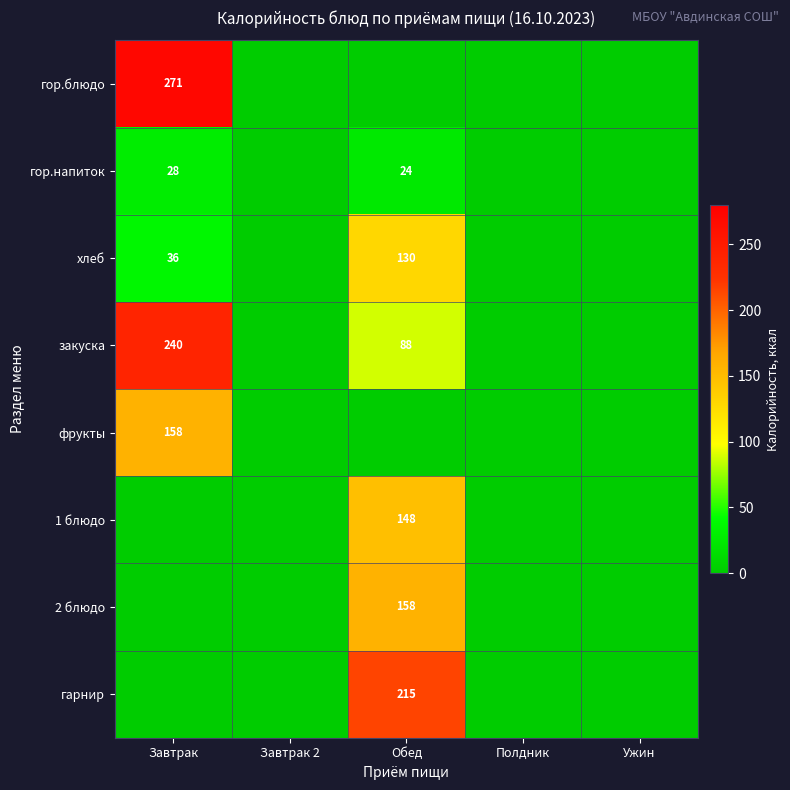

True or false: гор.напиток has a value of 24 at Обед.

True